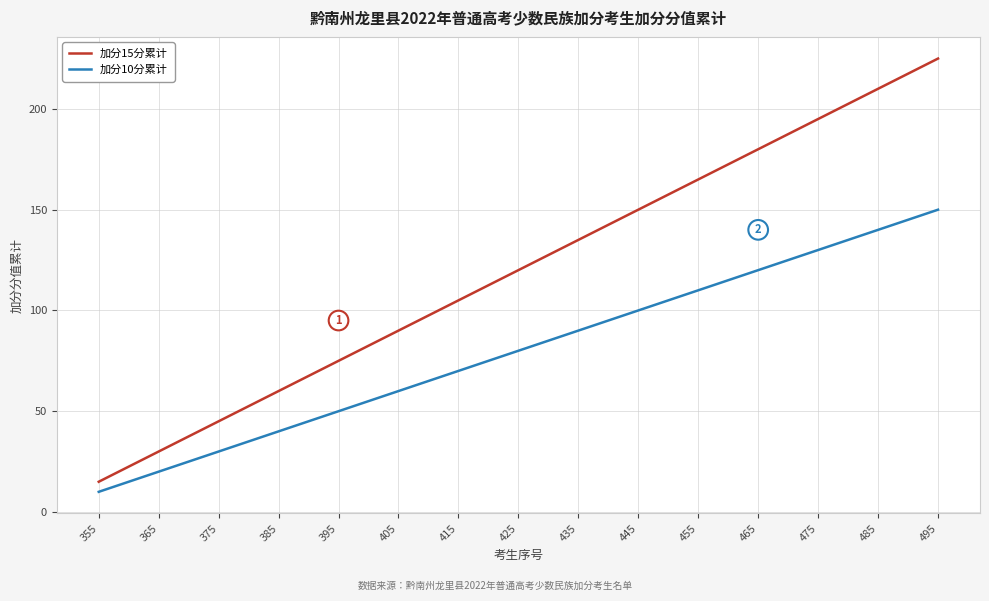

True or false: 加分10分累计 and 加分15分累计 intersect in this chart.

False